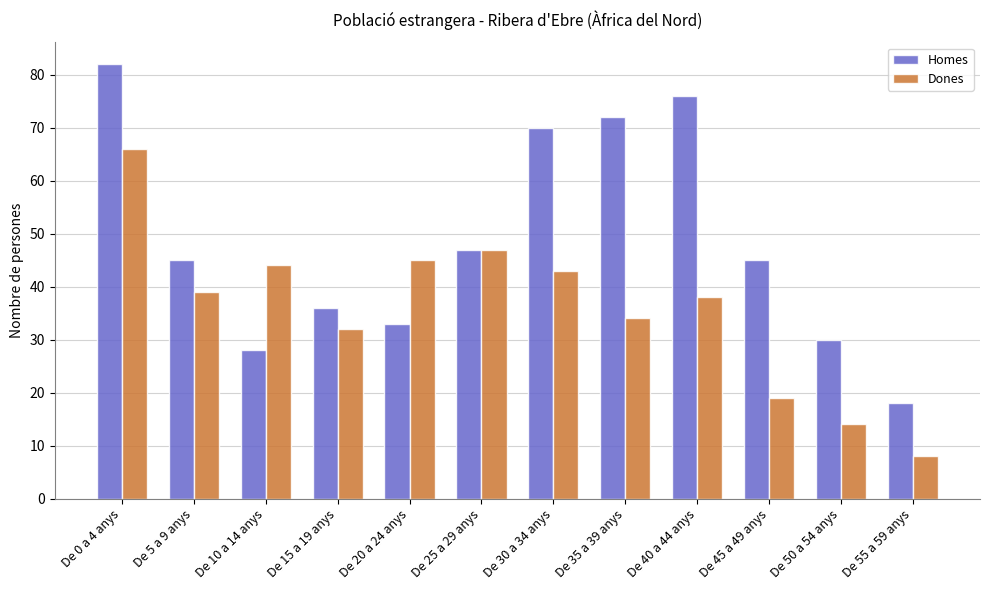

Reading left to right, what are all the values shown in this chart?

Homes: De 0 a 4 anys=82	De 5 a 9 anys=45	De 10 a 14 anys=28	De 15 a 19 anys=36	De 20 a 24 anys=33	De 25 a 29 anys=47	De 30 a 34 anys=70	De 35 a 39 anys=72	De 40 a 44 anys=76	De 45 a 49 anys=45	De 50 a 54 anys=30	De 55 a 59 anys=18
Dones: De 0 a 4 anys=66	De 5 a 9 anys=39	De 10 a 14 anys=44	De 15 a 19 anys=32	De 20 a 24 anys=45	De 25 a 29 anys=47	De 30 a 34 anys=43	De 35 a 39 anys=34	De 40 a 44 anys=38	De 45 a 49 anys=19	De 50 a 54 anys=14	De 55 a 59 anys=8